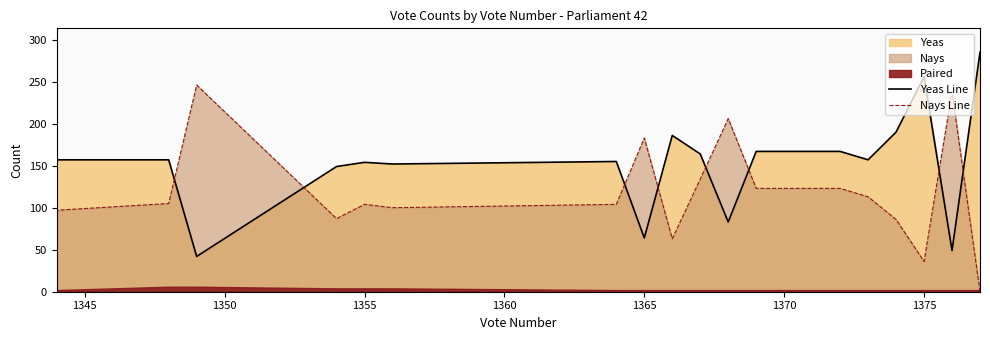

What position from the right is 1375?

18